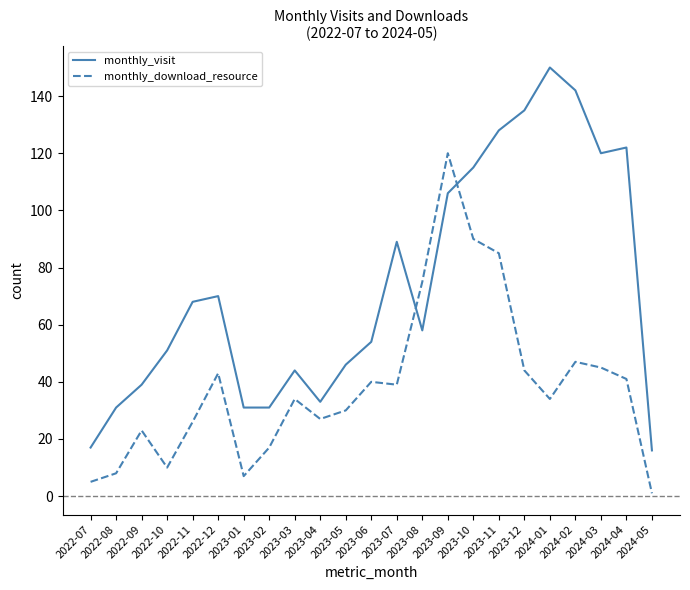

What is the greatest value displayed?

150